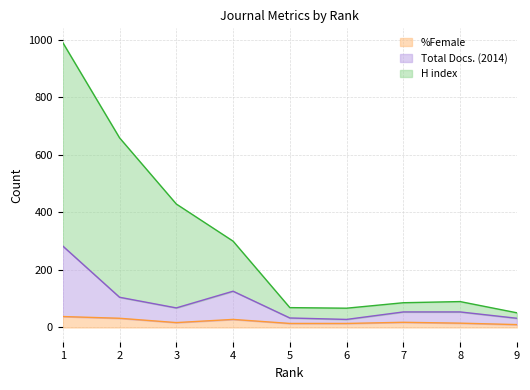

How many values in the %Female series are below 17?

4